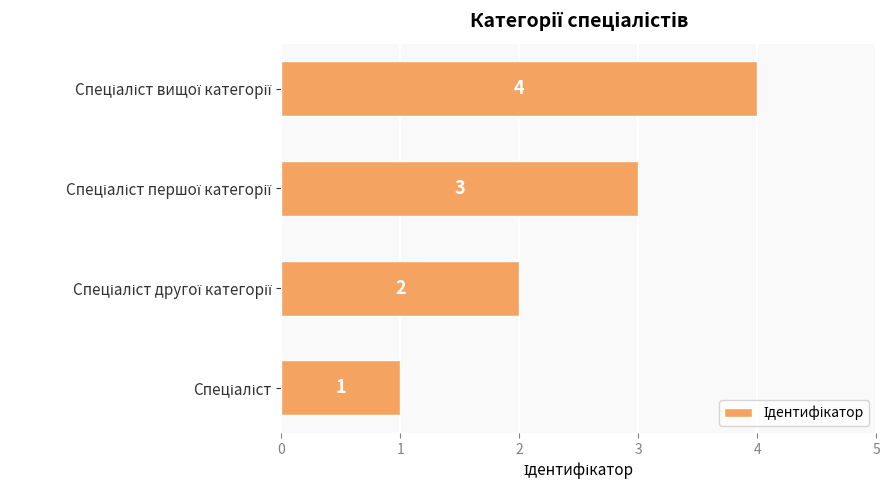

What is the greatest value displayed?

4